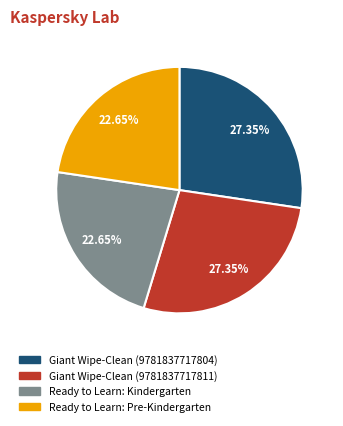

How many segments does this pie chart have?

4